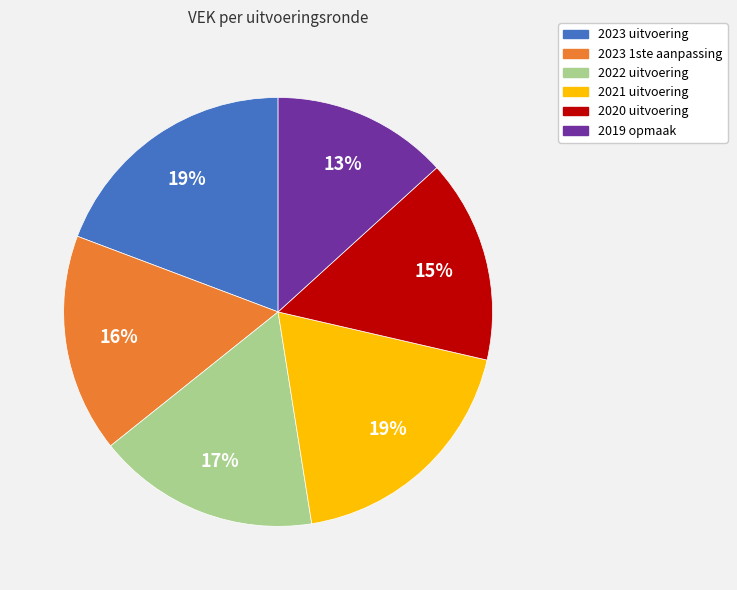

Which slice is the smallest?

2019 opmaak